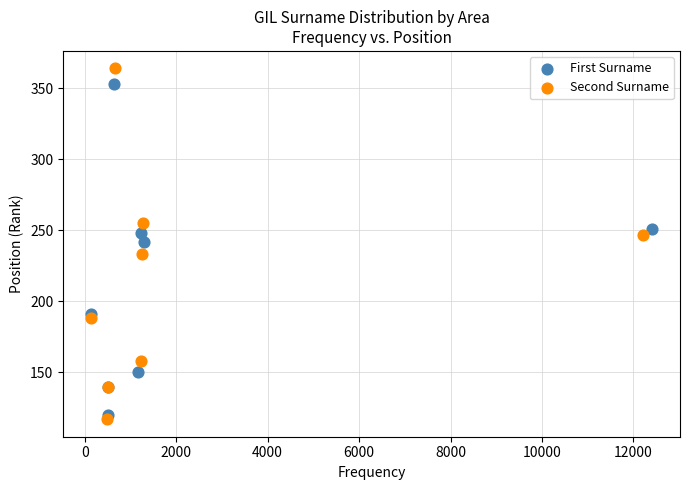

Which series contains the highest Y value?

Second Surname